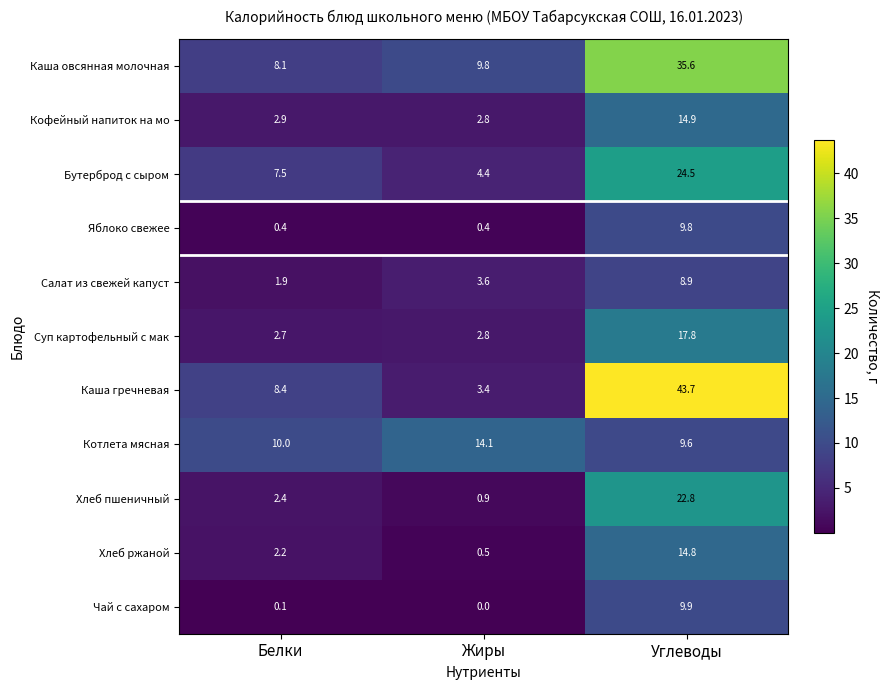

Is the value of Каша гречневая at Углеводы greater than the value of Бутерброд с сыром at Белки?

Yes